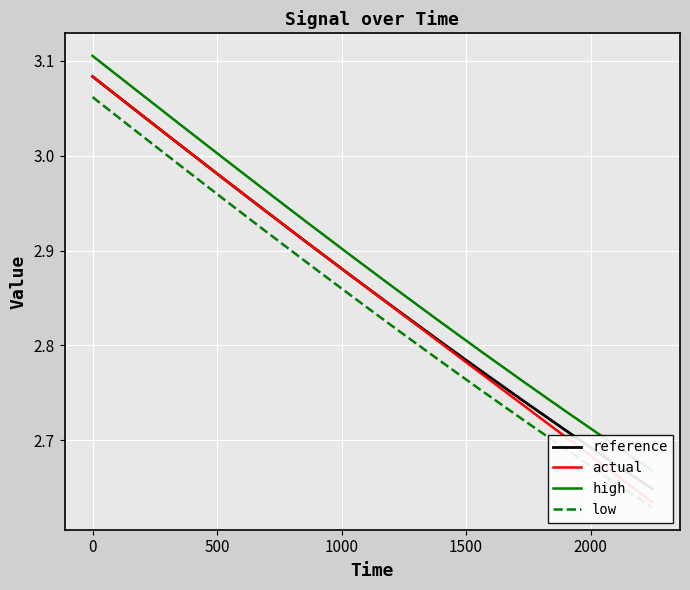

The high series shows 1.5 at 11. True or false?

False